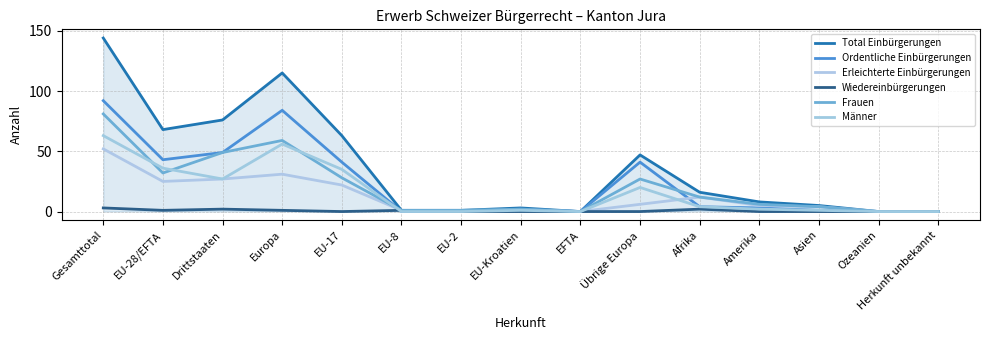

True or false: Frauen and Total Einbürgerungen intersect in this chart.

False